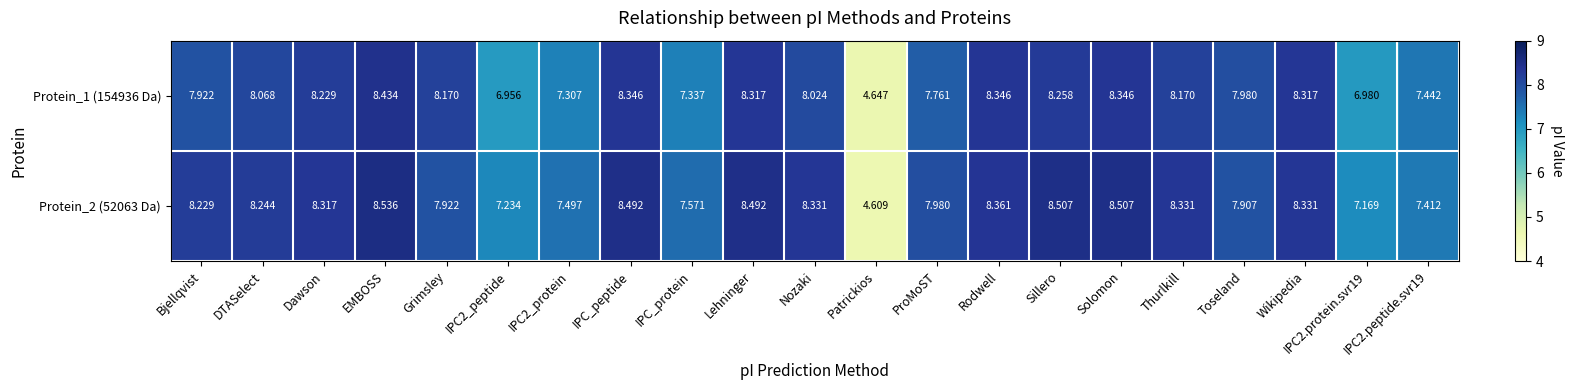

What is the spread (max minus min) of values at Nozaki?

0.3